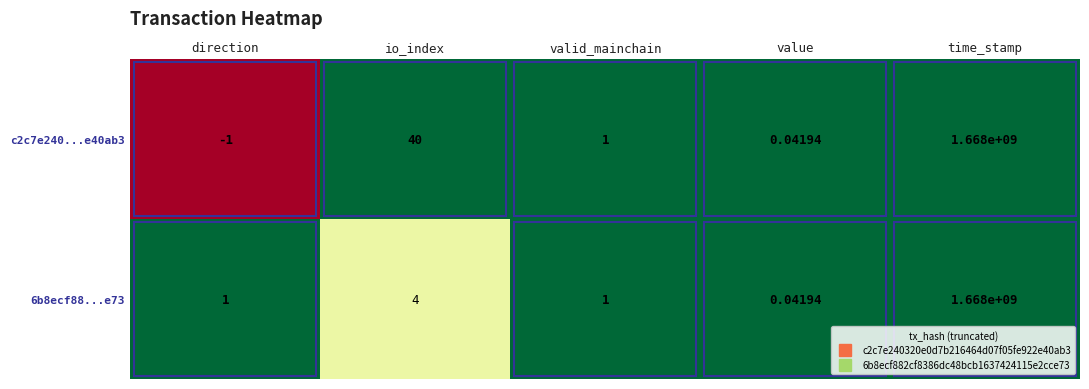

Is the value of 6b8ecf88...e73 at io_index greater than the value of c2c7e240...e40ab3 at value?

Yes